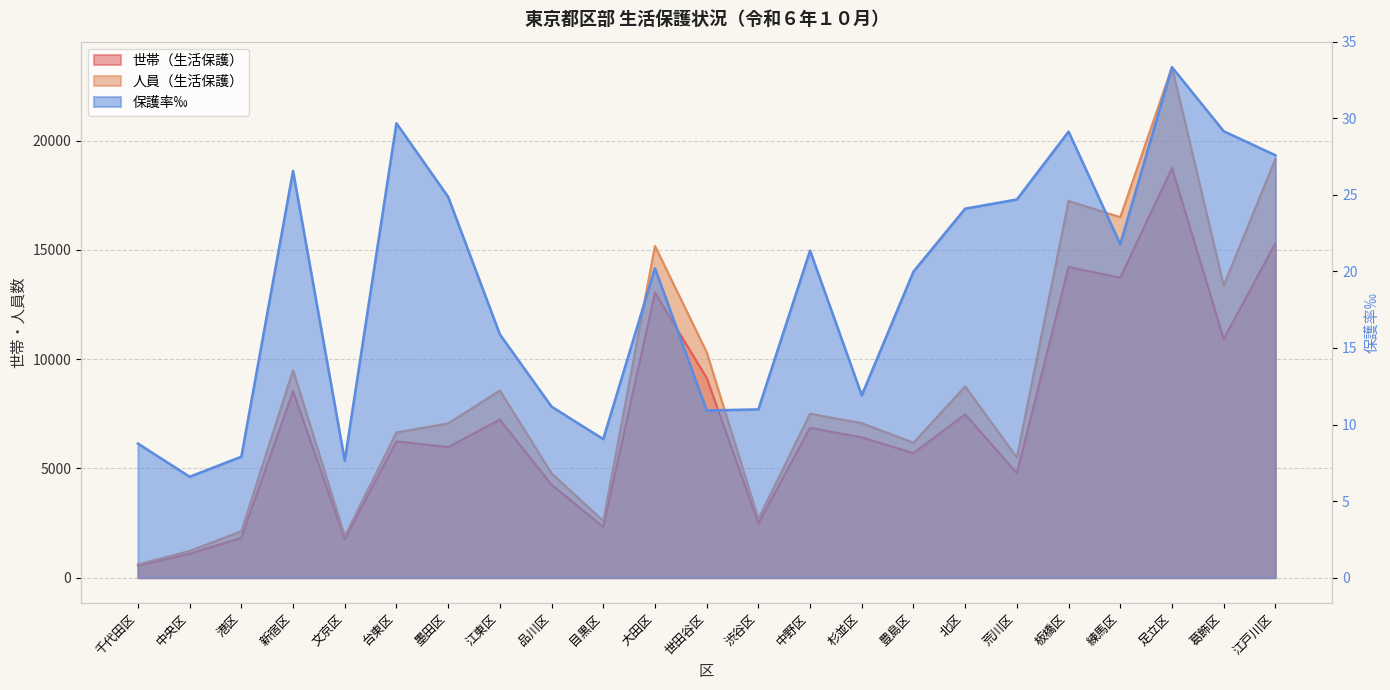

In 保護率‰, how many points are higher than both neighbors (excluding endpoints)?

6